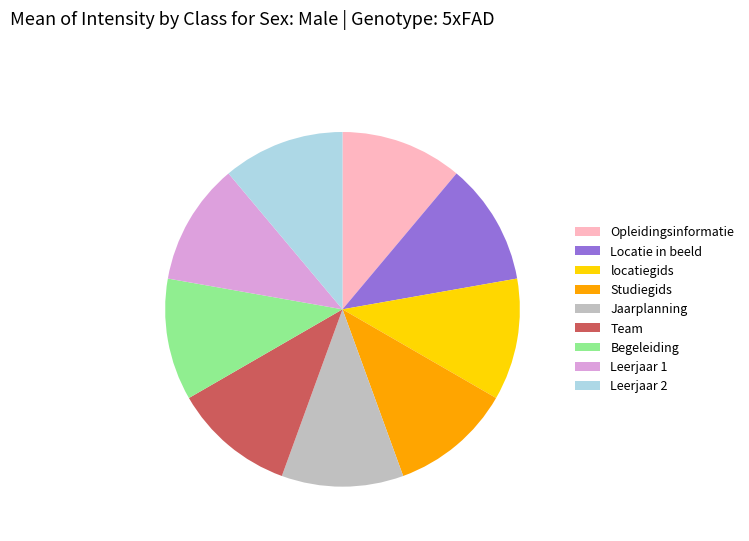

What is the ratio of the value at Team to the value at Opleidingsinformatie?

1.0